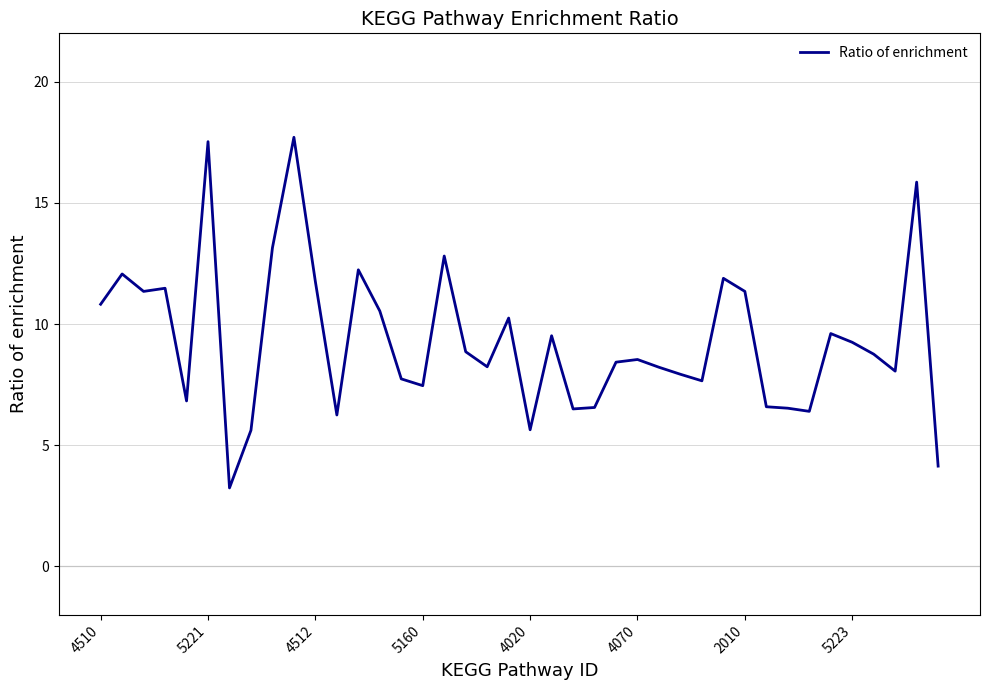

True or false: the data has more than 0 interior local peaks.

True